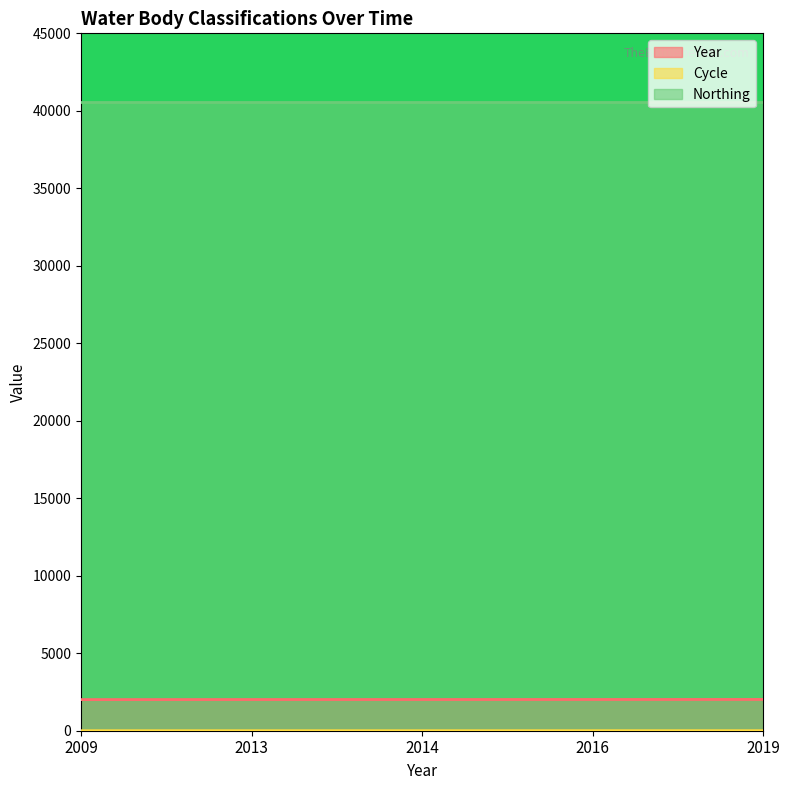

The value of Cycle at 2009 is 1. True or false?

True